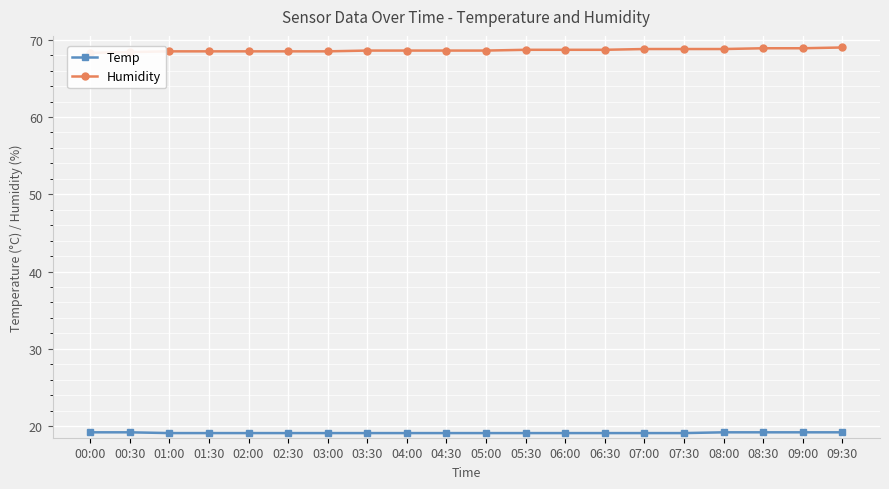

What is the difference between the Humidity values at 08:00 and 00:30?

0.4